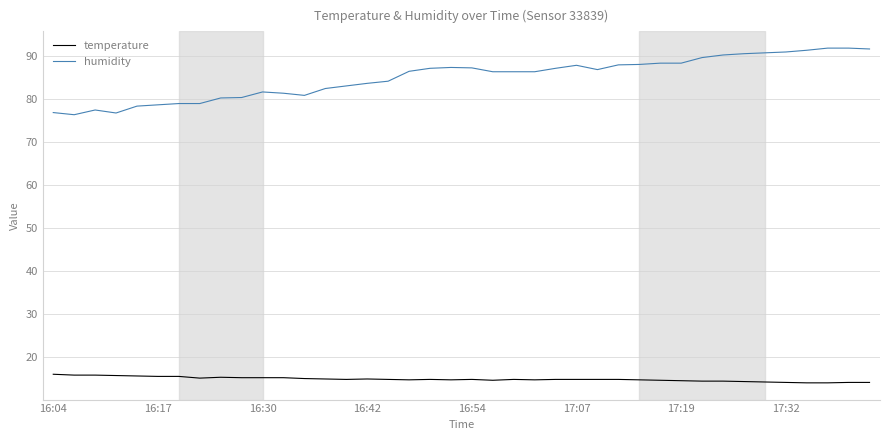

Rank the series by their maximum value, from lowest to highest.

temperature, humidity